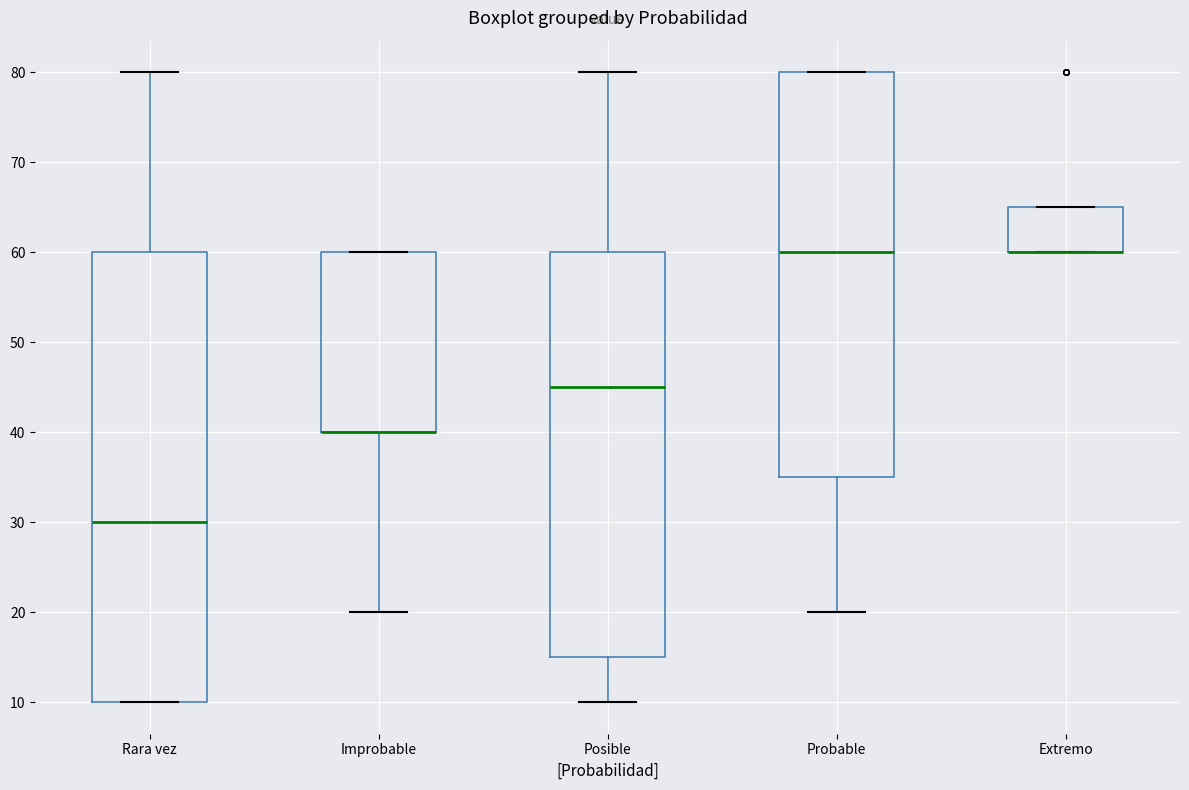

Reading left to right, read every box against the y-axis: the position of its median line, the range the box covers, and the ends of its whiskers. The values are not printed on the chart, so give them approximately, as read against the axis.

Rara vez: median 30, box 10 to 60, whiskers 10 to 80
Improbable: median 40 (drawn on the box's lower edge), box 40 to 60, whiskers 20 to 60
Posible: median 45, box 15 to 60, whiskers 10 to 80
Probable: median 60, box 35 to 80, whiskers 20 to 80
Extremo: median 60 (drawn on the box's lower edge), box 60 to 65, whiskers 60 to 65